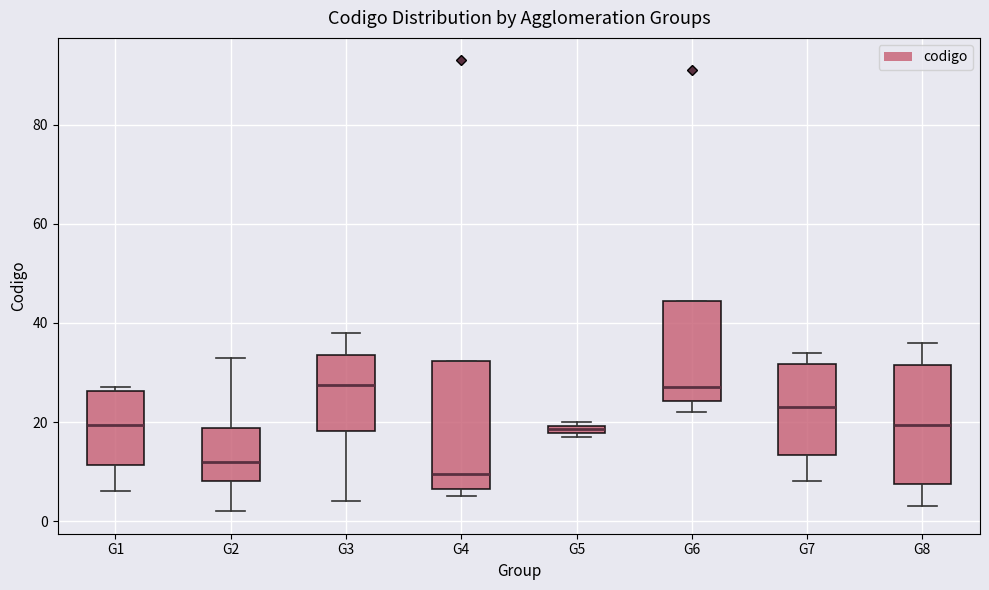

Where does the lower whisker of the box for G2 end on the y-axis? The values are not printed on the chart, so give them approximately, as read against the axis.

2